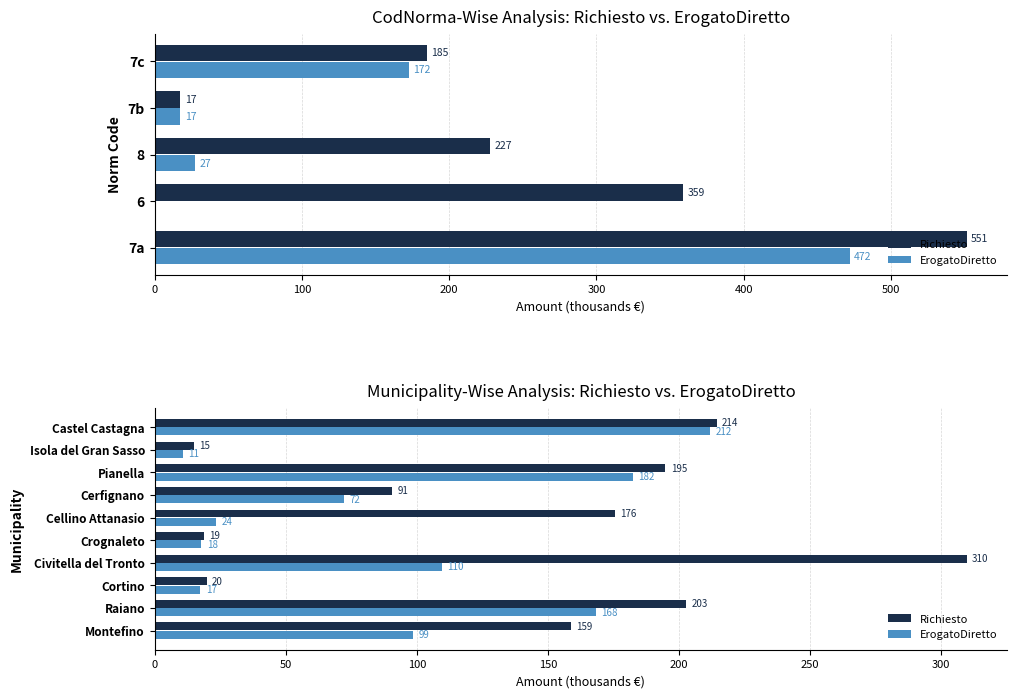

Rank the series by their maximum value, from highest to lowest.

Richiesto, ErogatoDiretto